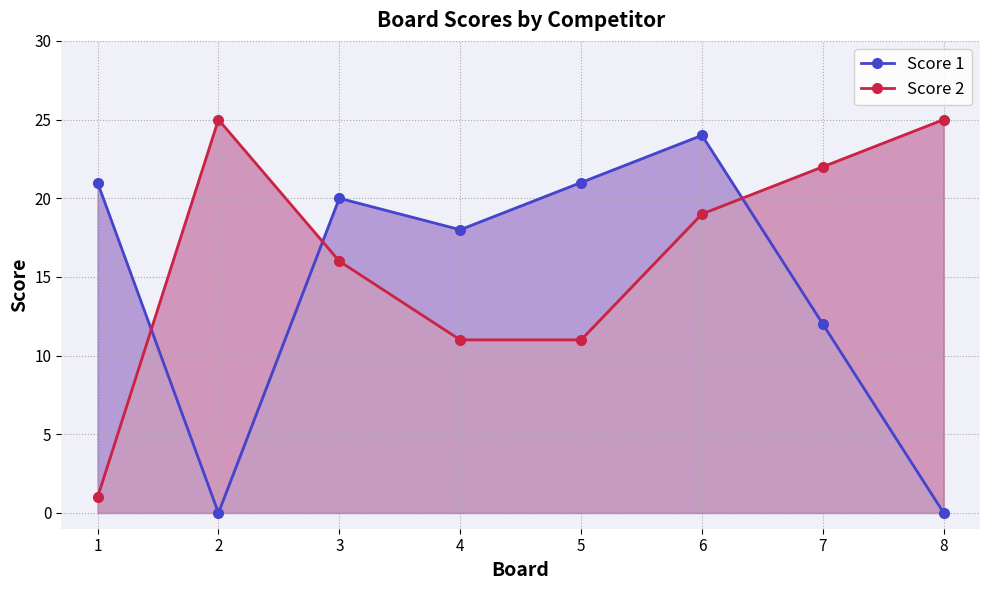

Which series has the largest total across all categories?

Score 2